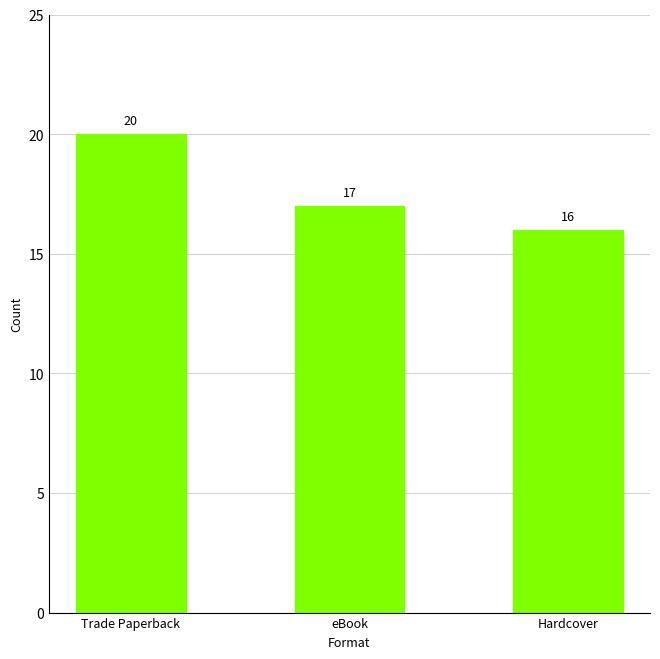

Read the value at Hardcover.

16